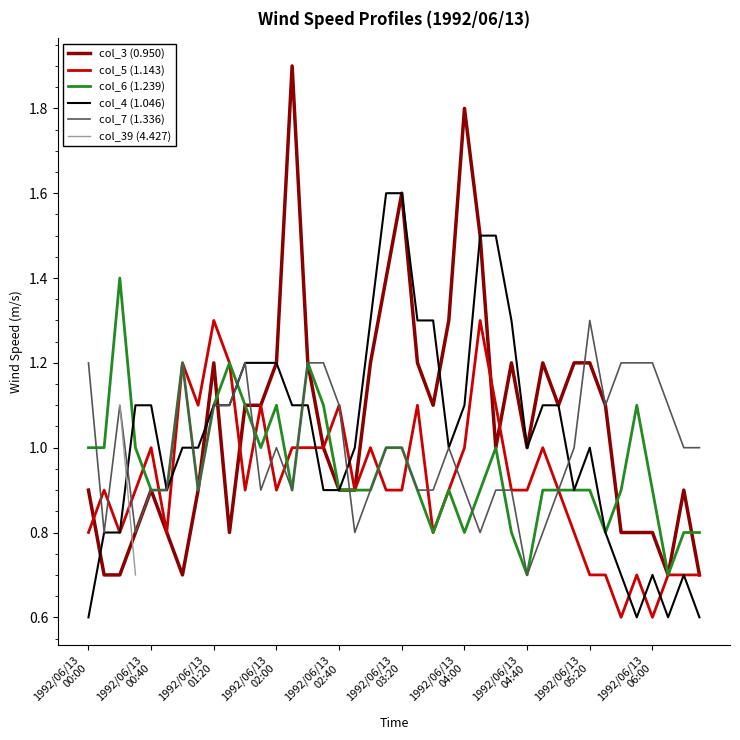

What is the lowest value of the col_4 (1.046) series?

0.6